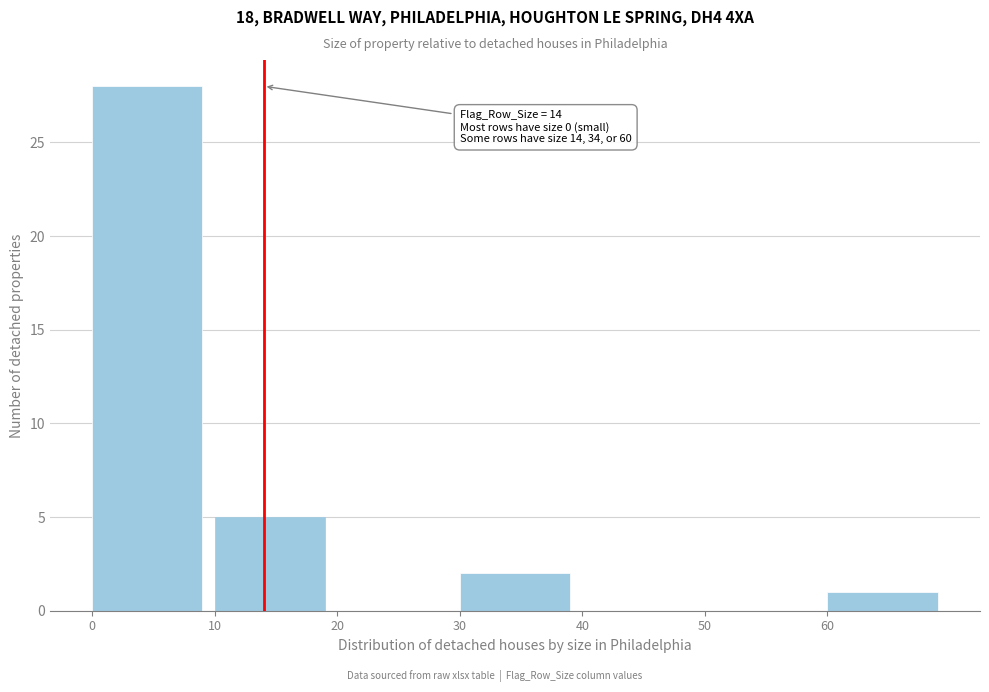

Over which range of the x-axis is the bar tallest?

0 to 10